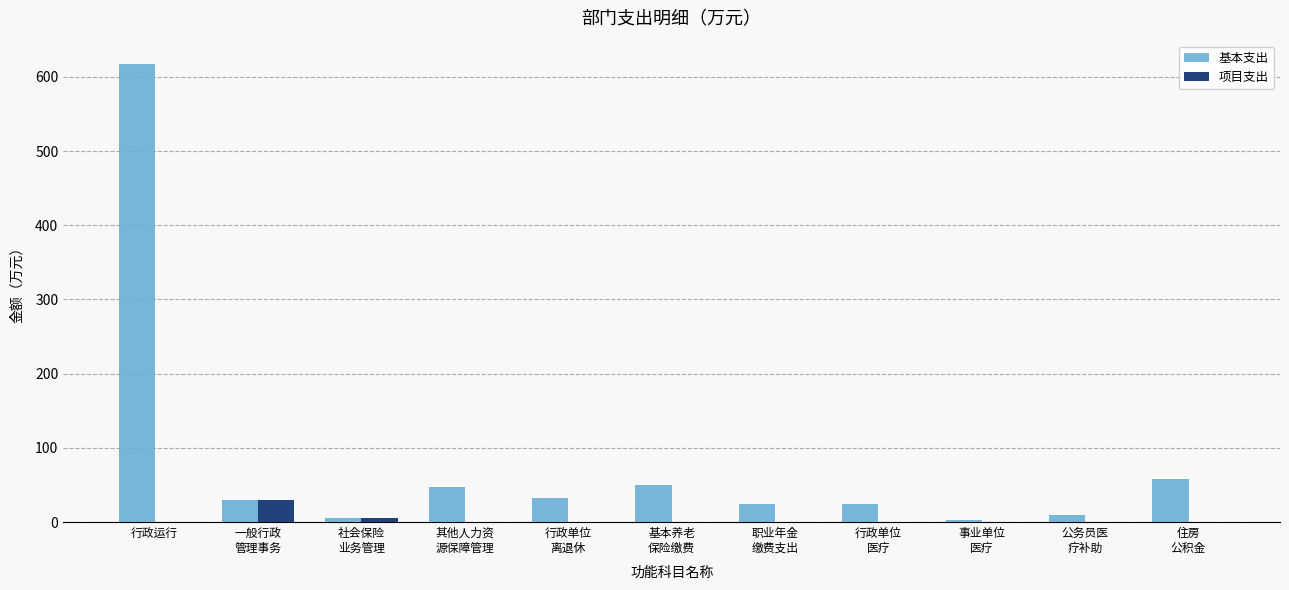

True or false: 项目支出 has a value of 29.8 at 一般行政
管理事务.

True